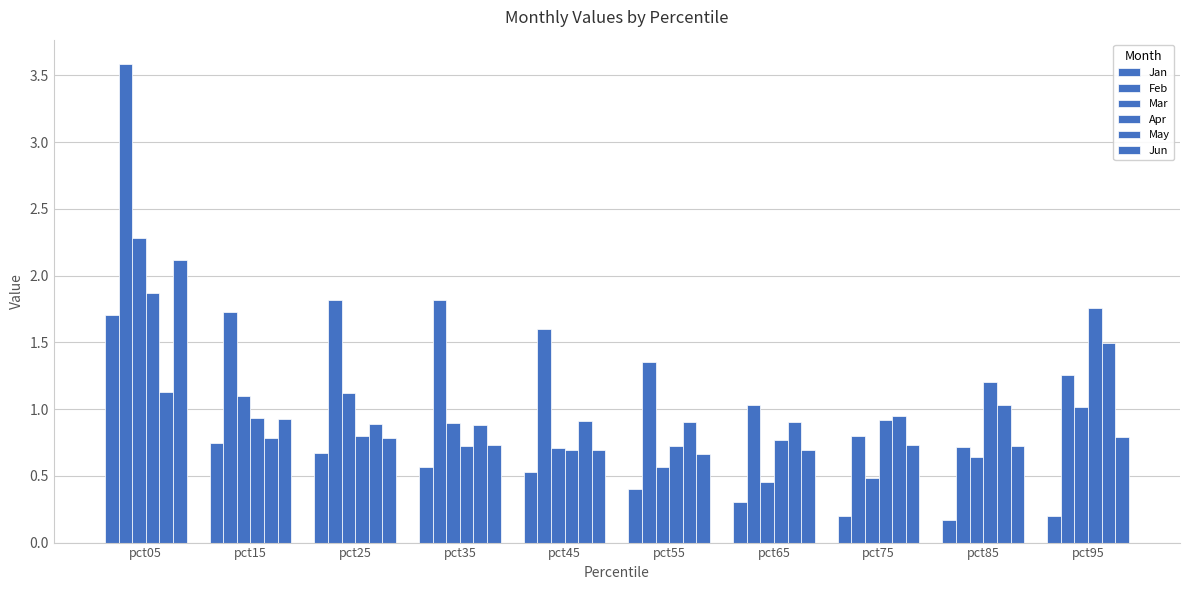

Reading left to right, list all the values displayed in this chart.

Jan: 1.7	0.7	0.7	0.6	0.5	0.4	0.3	0.2	0.2	0.2
Feb: 3.6	1.7	1.8	1.8	1.6	1.4	1.0	0.8	0.7	1.3
Mar: 2.3	1.1	1.1	0.9	0.7	0.6	0.5	0.5	0.6	1.0
Apr: 1.9	0.9	0.8	0.7	0.7	0.7	0.8	0.9	1.2	1.8
May: 1.1	0.8	0.9	0.9	0.9	0.9	0.9	0.9	1.0	1.5
Jun: 2.1	0.9	0.8	0.7	0.7	0.7	0.7	0.7	0.7	0.8